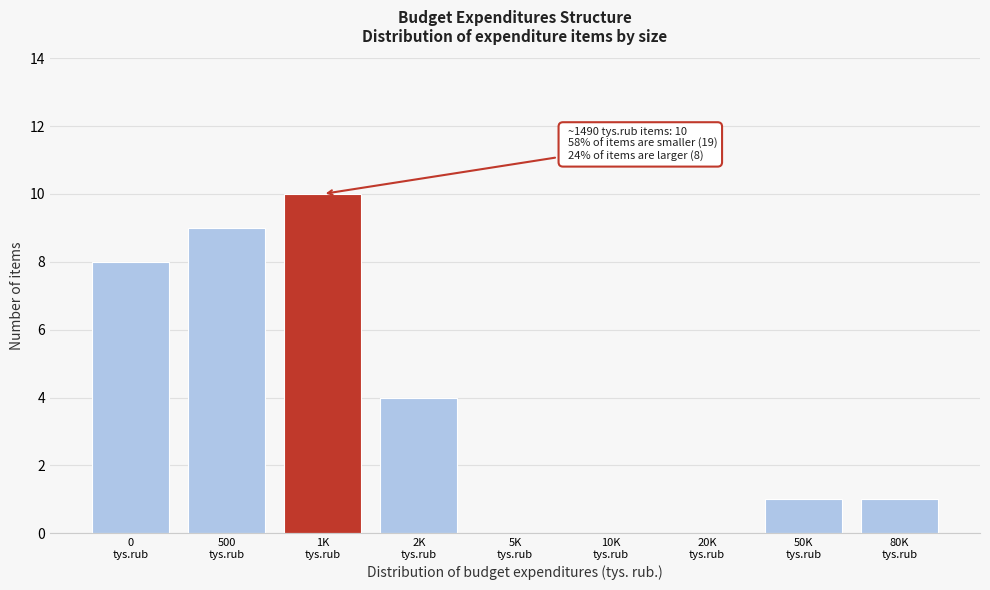

What is the sum of all values?

33